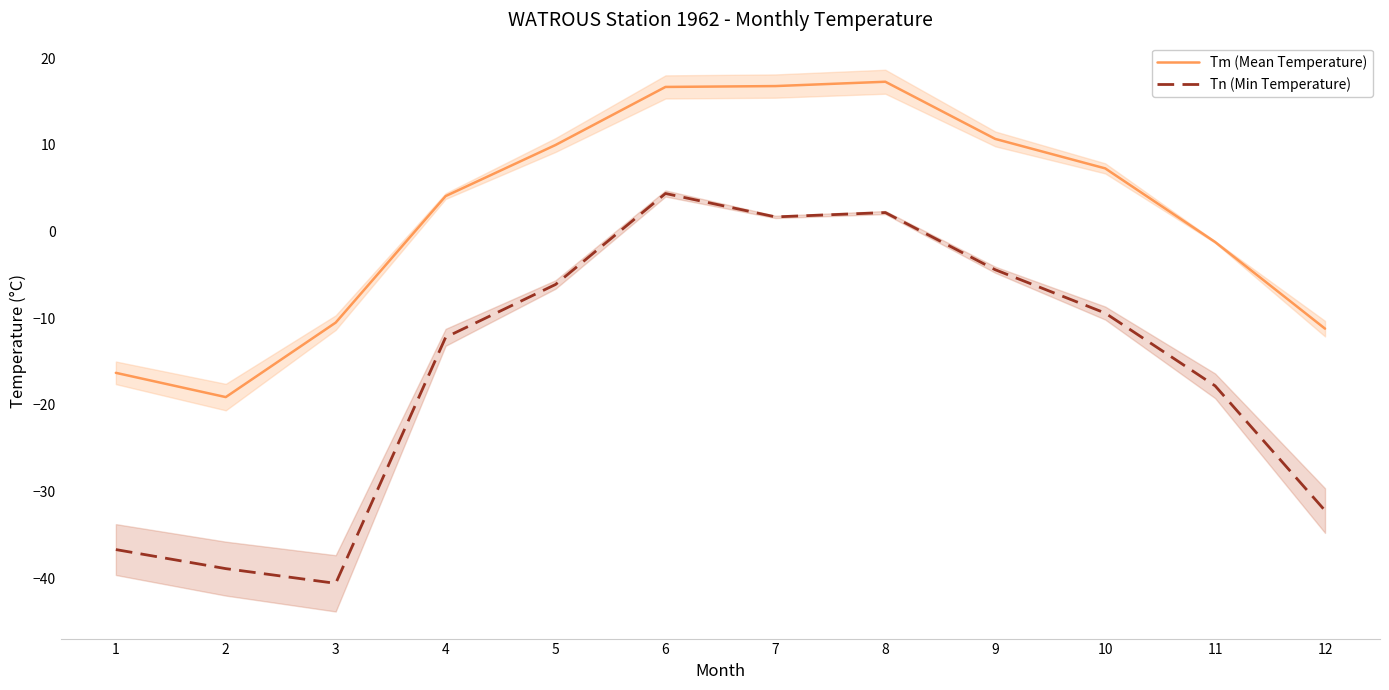

How many lines are shown in the chart?

2